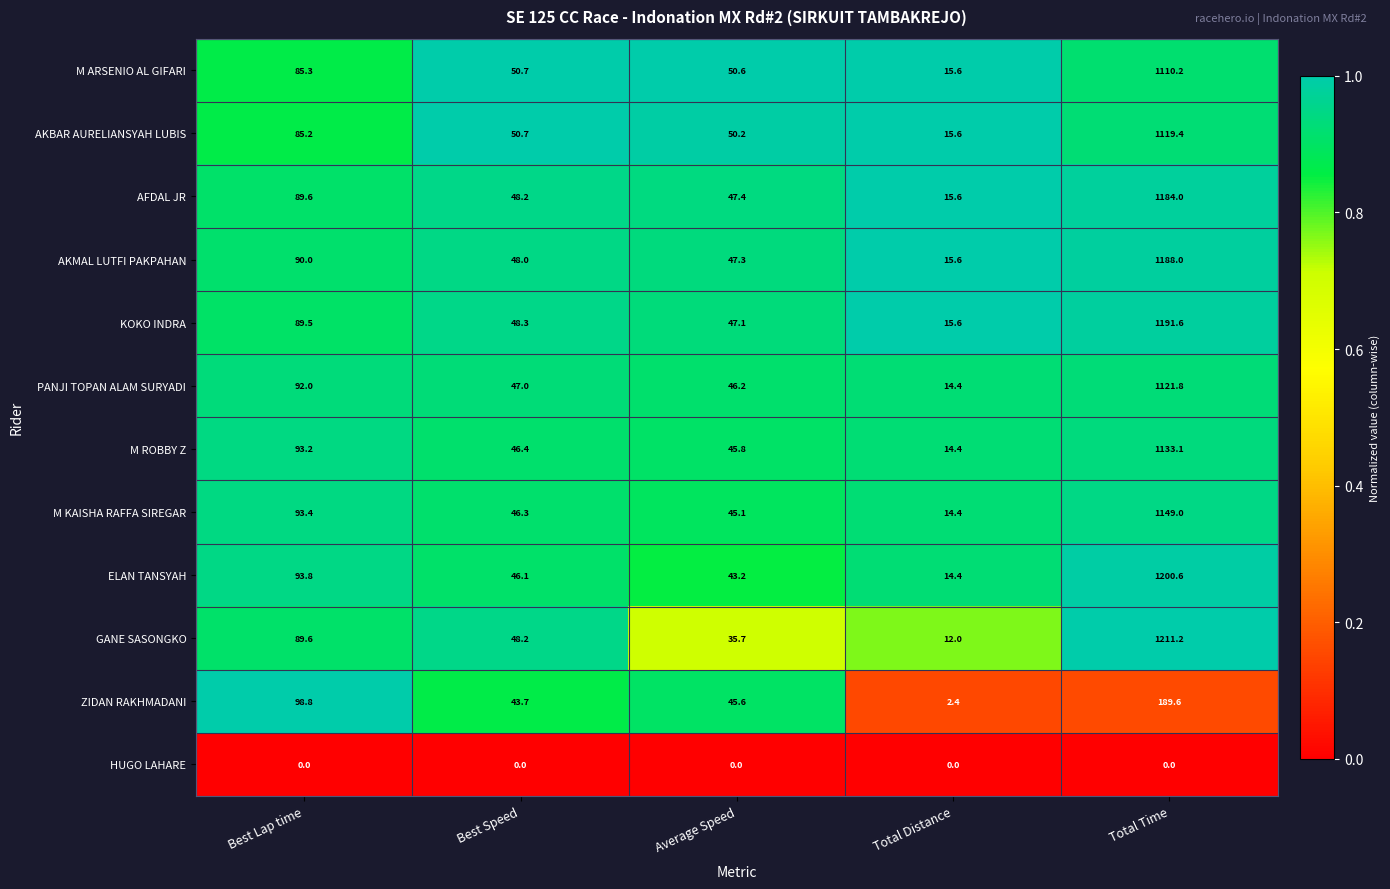

The value of AFDAL JR at Total Distance is 15.6. True or false?

True